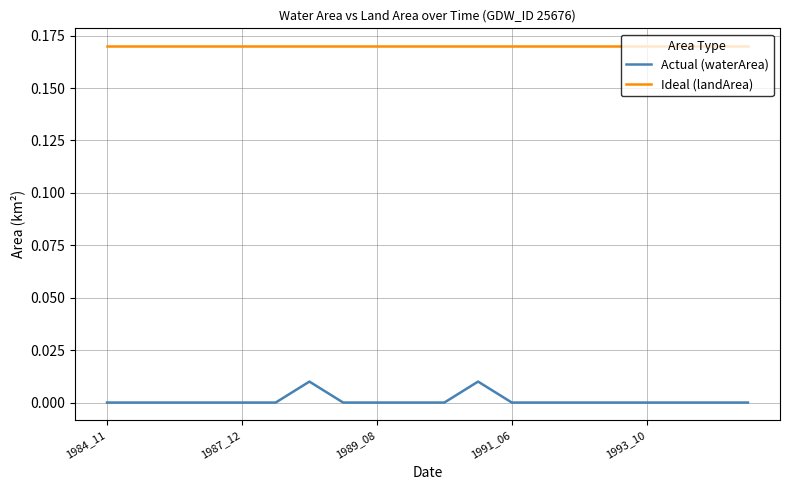

True or false: Ideal (landArea) and Actual (waterArea) intersect in this chart.

False